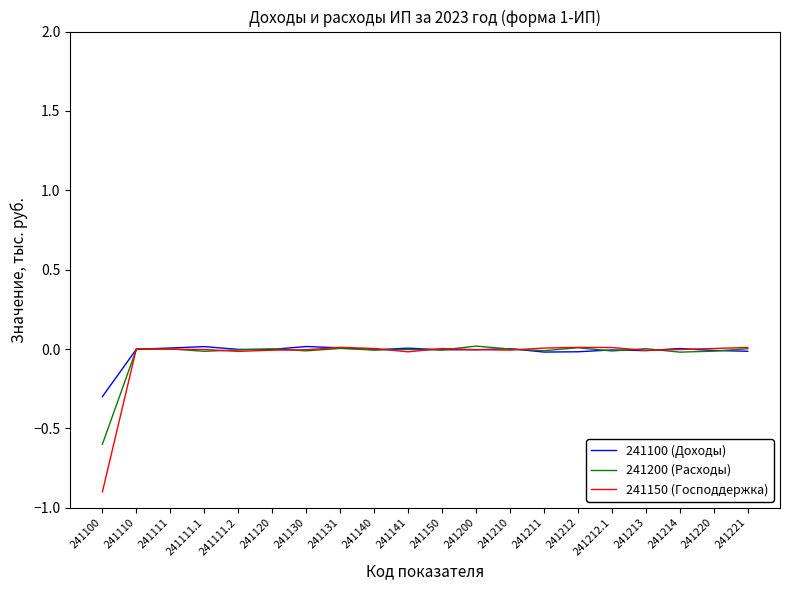

Which series has the widest spread of values?

241150 (Господдержка)